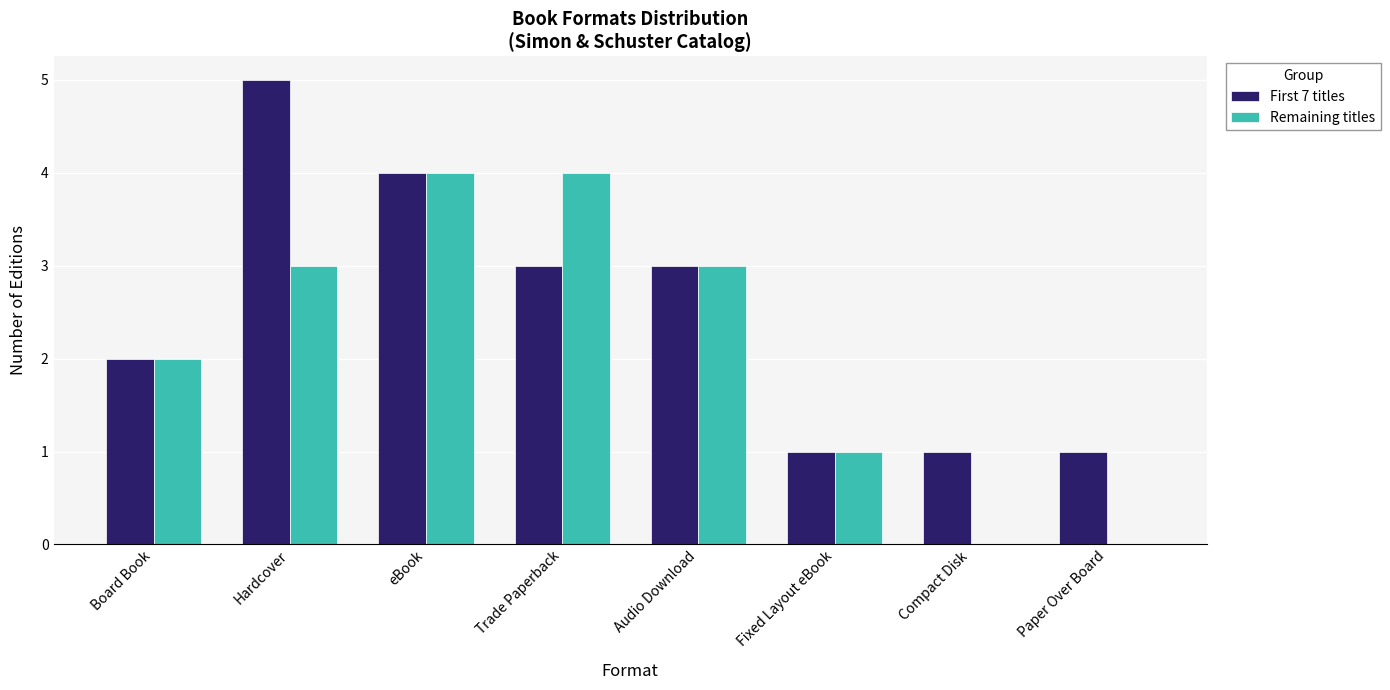

What is the highest value of the First 7 titles series?

5